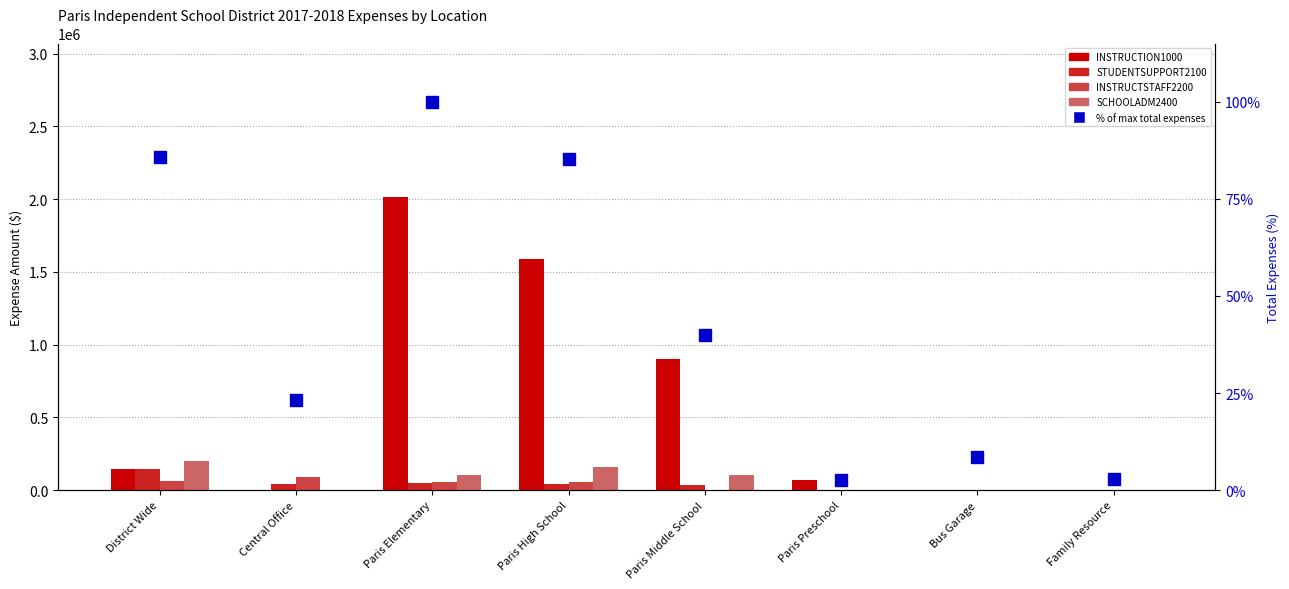

What is the value of the STUDENTSUPPORT2100 bar at the 3rd from the left?

47979.0